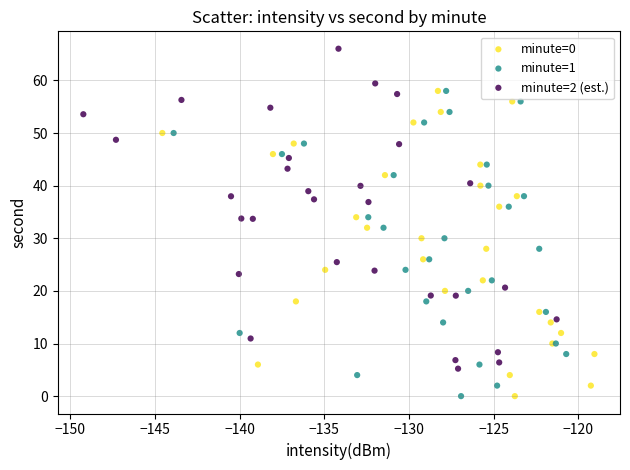

Which series contains the highest Y value?

minute=2 (est.)